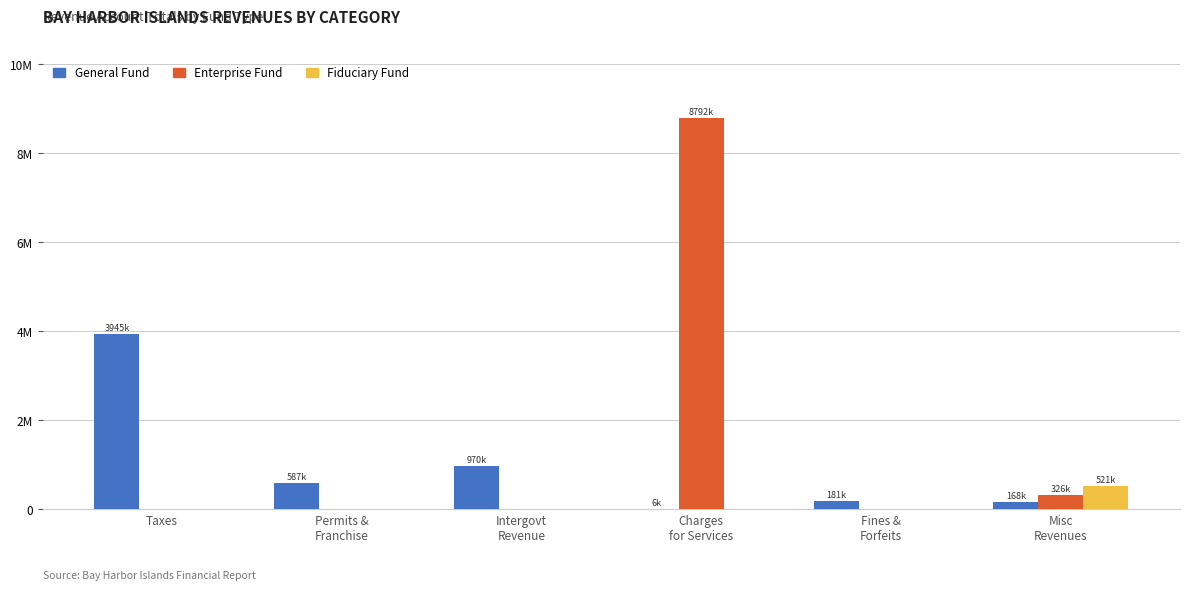

What is the difference between the maximum and minimum values in the Enterprise Fund series?

8792845